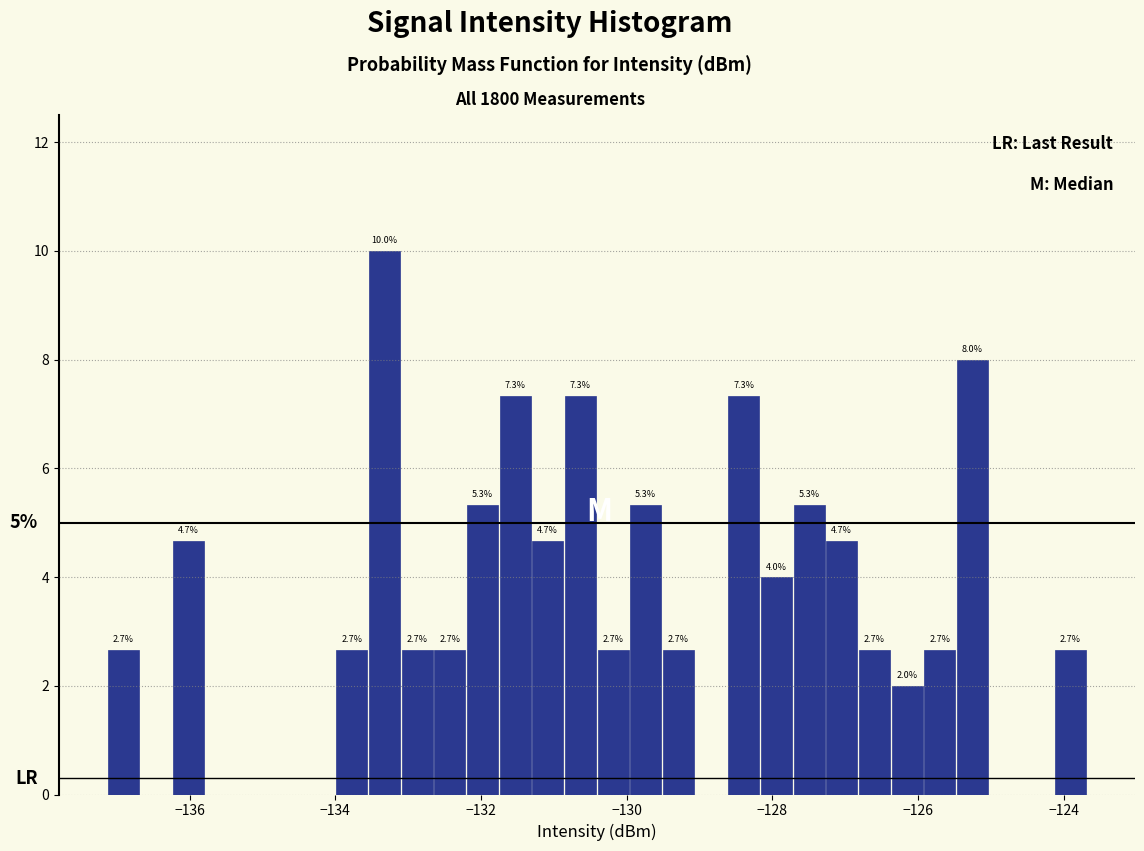

Around what value on the x-axis is the tallest bar? Give the approximate position of its centre, as read against the axis.

-133.4